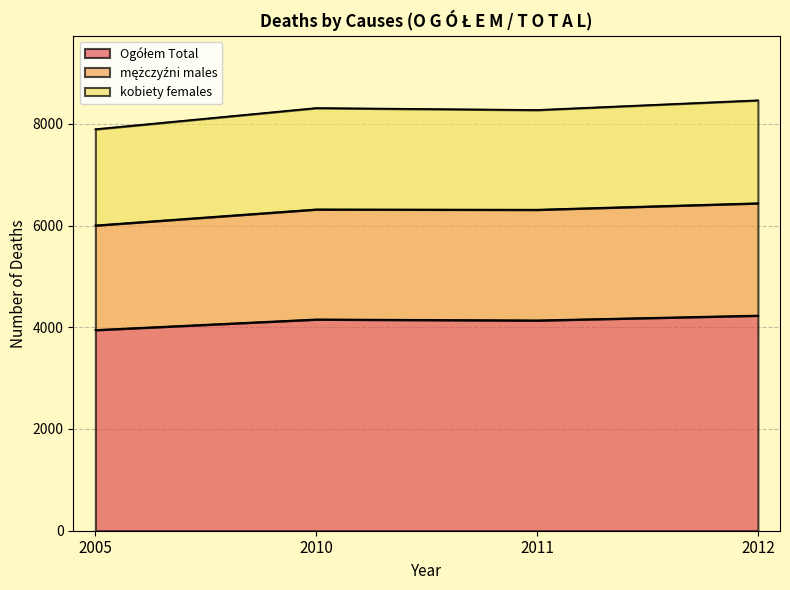

Does the chart have visible grid lines?

Yes